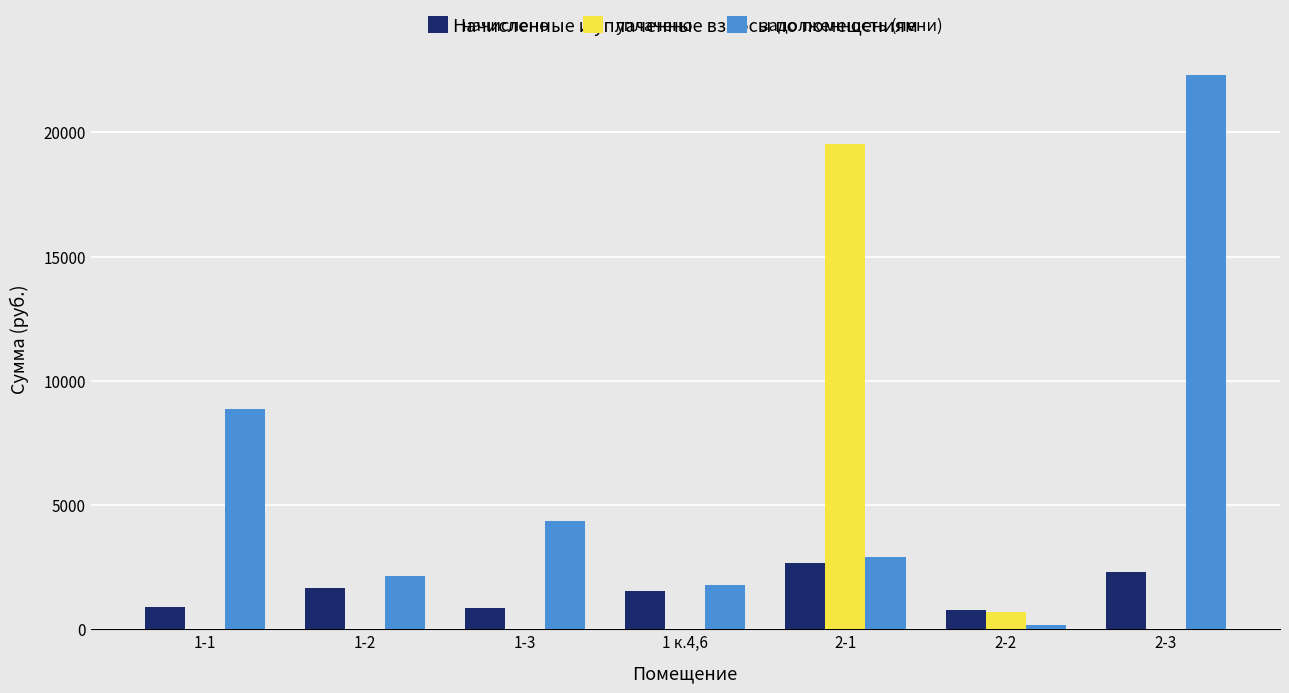

Which category has the highest value in the уплачено series?

2-1